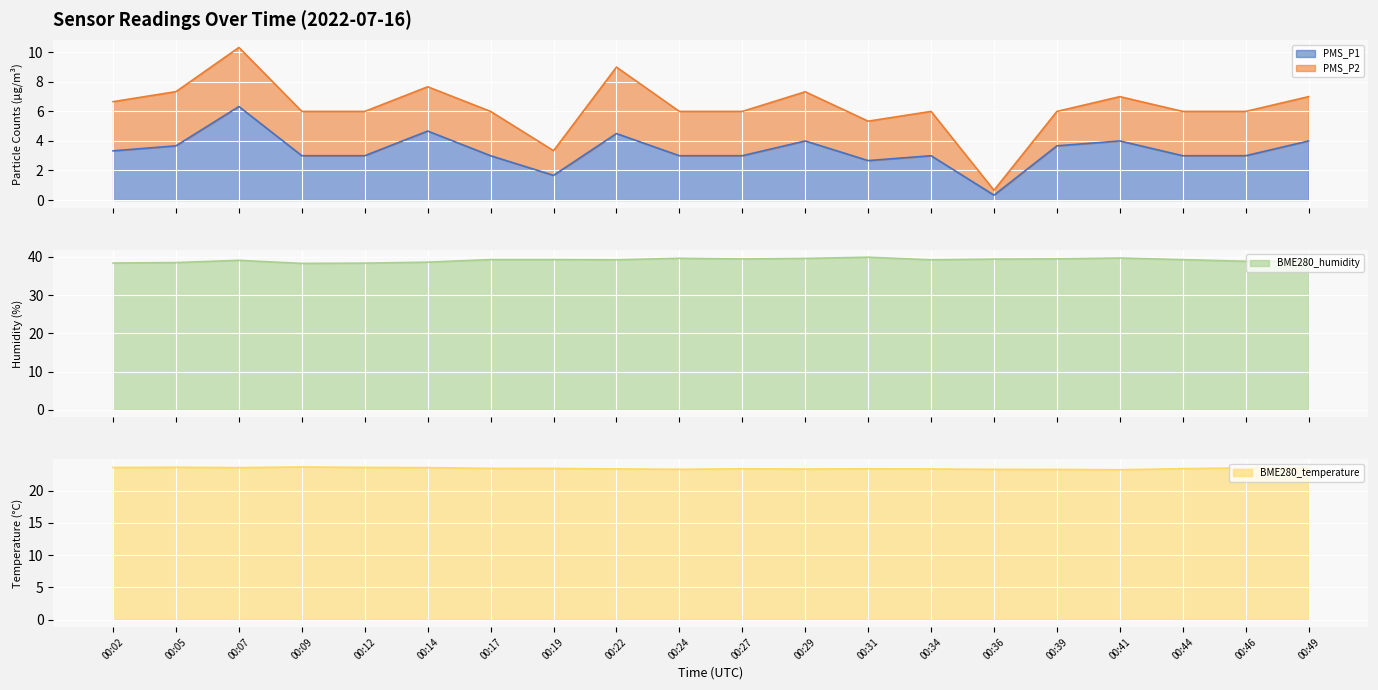

How many values in the BME280_humidity series are below 39?

7